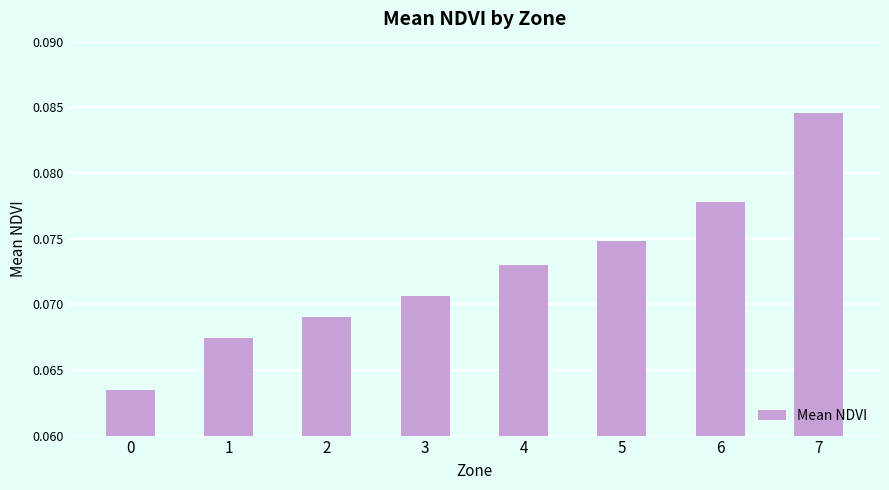

How many categories are shown in the chart?

8